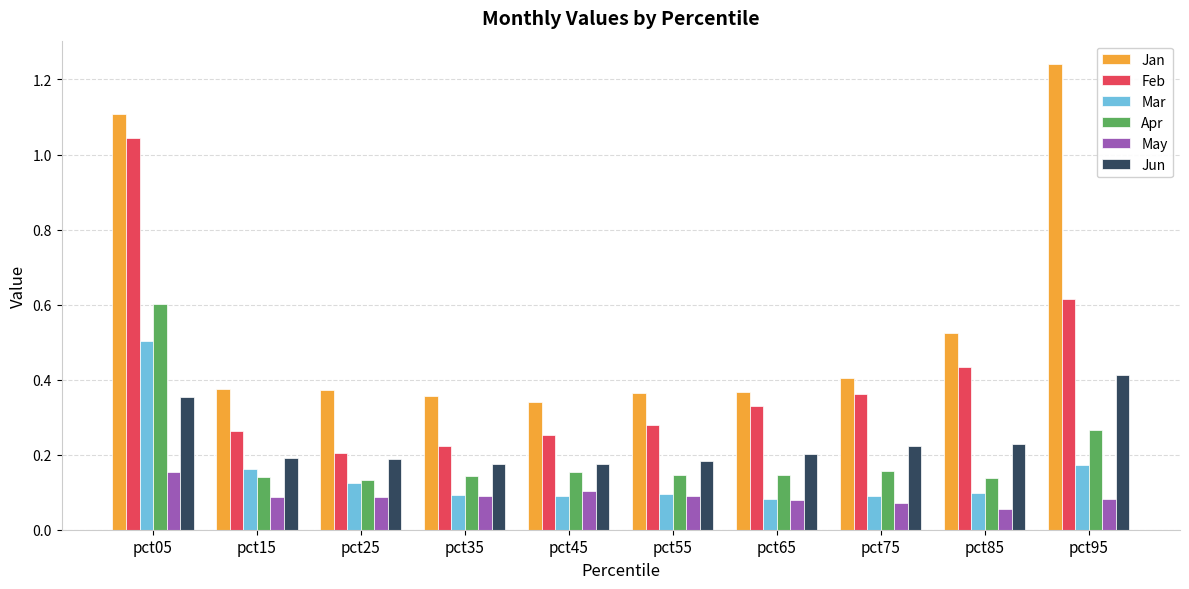

Is it true that Jan equals 0.6 at pct05?

False